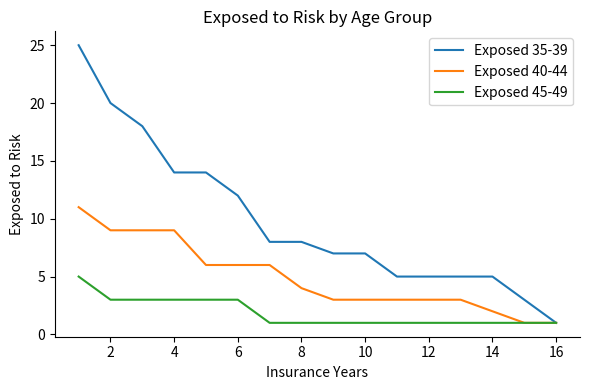

Which series has the largest total across all categories?

Exposed 35-39